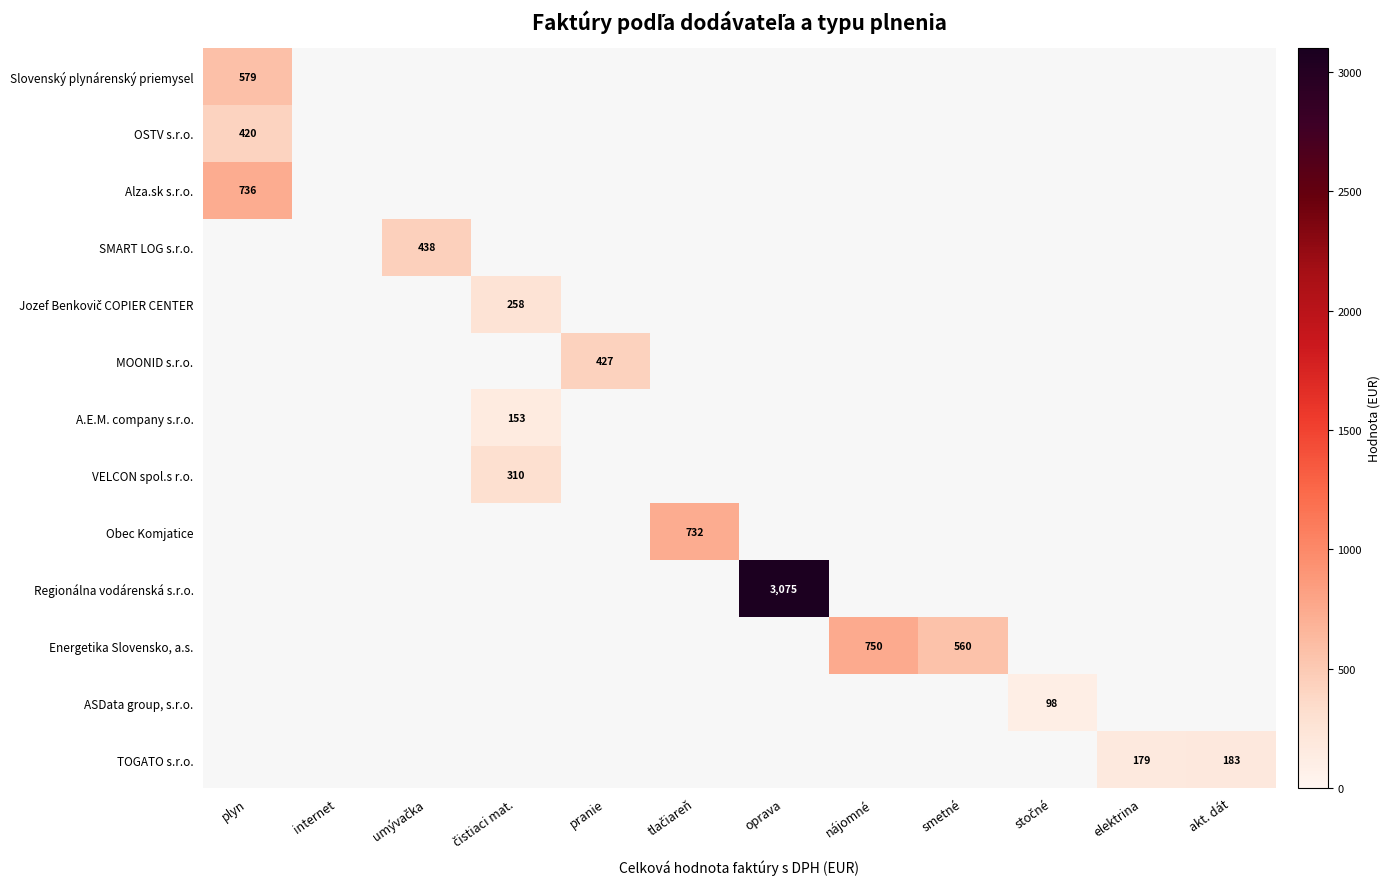

The Alza.sk s.r.o. series shows 290 at plyn. True or false?

False